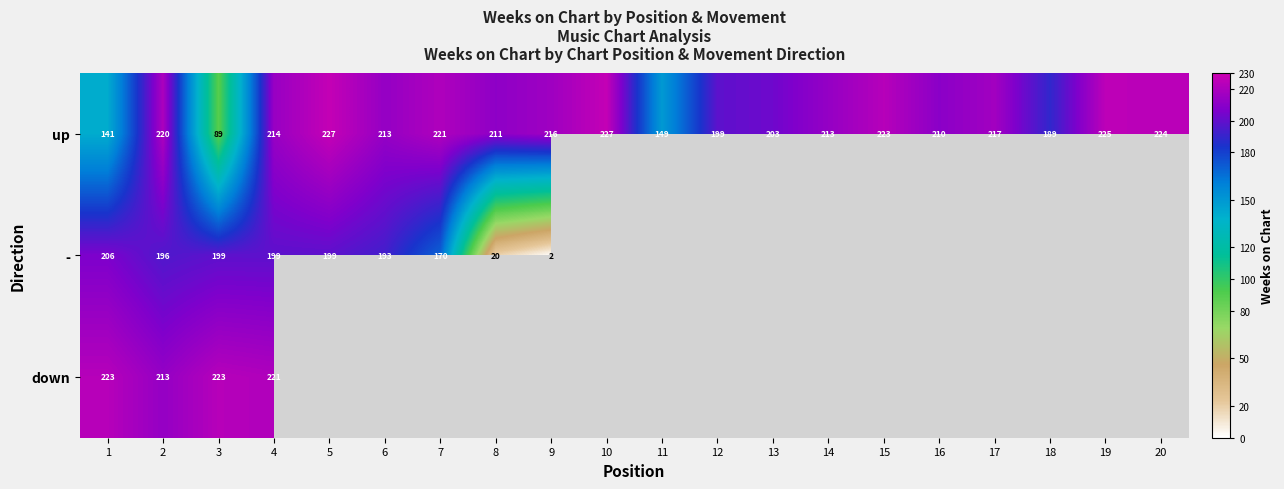

At which category does the chart reach its minimum across all series?

10